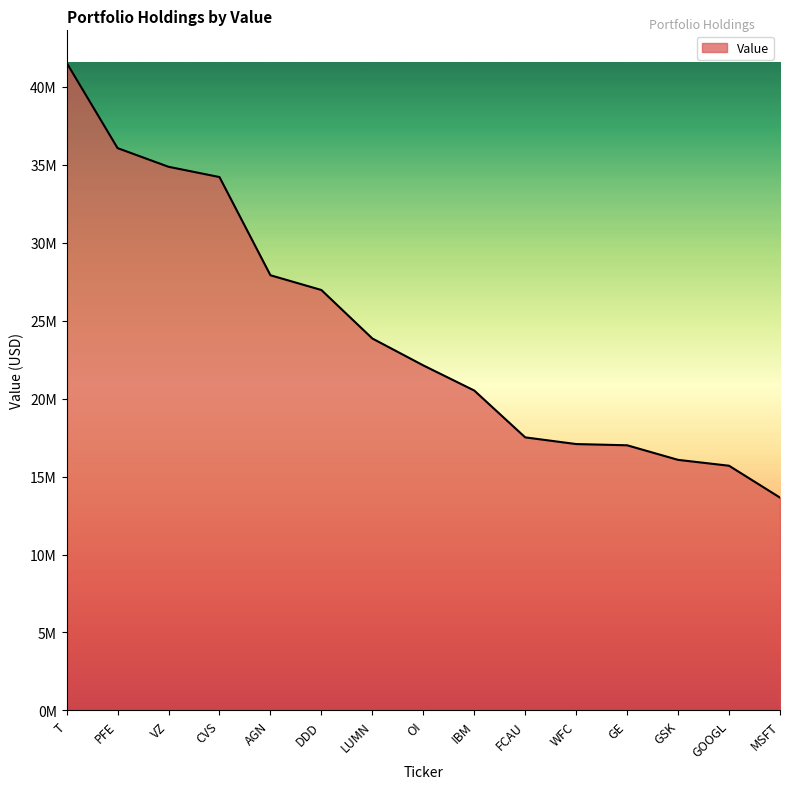

Does the chart have visible grid lines?

No